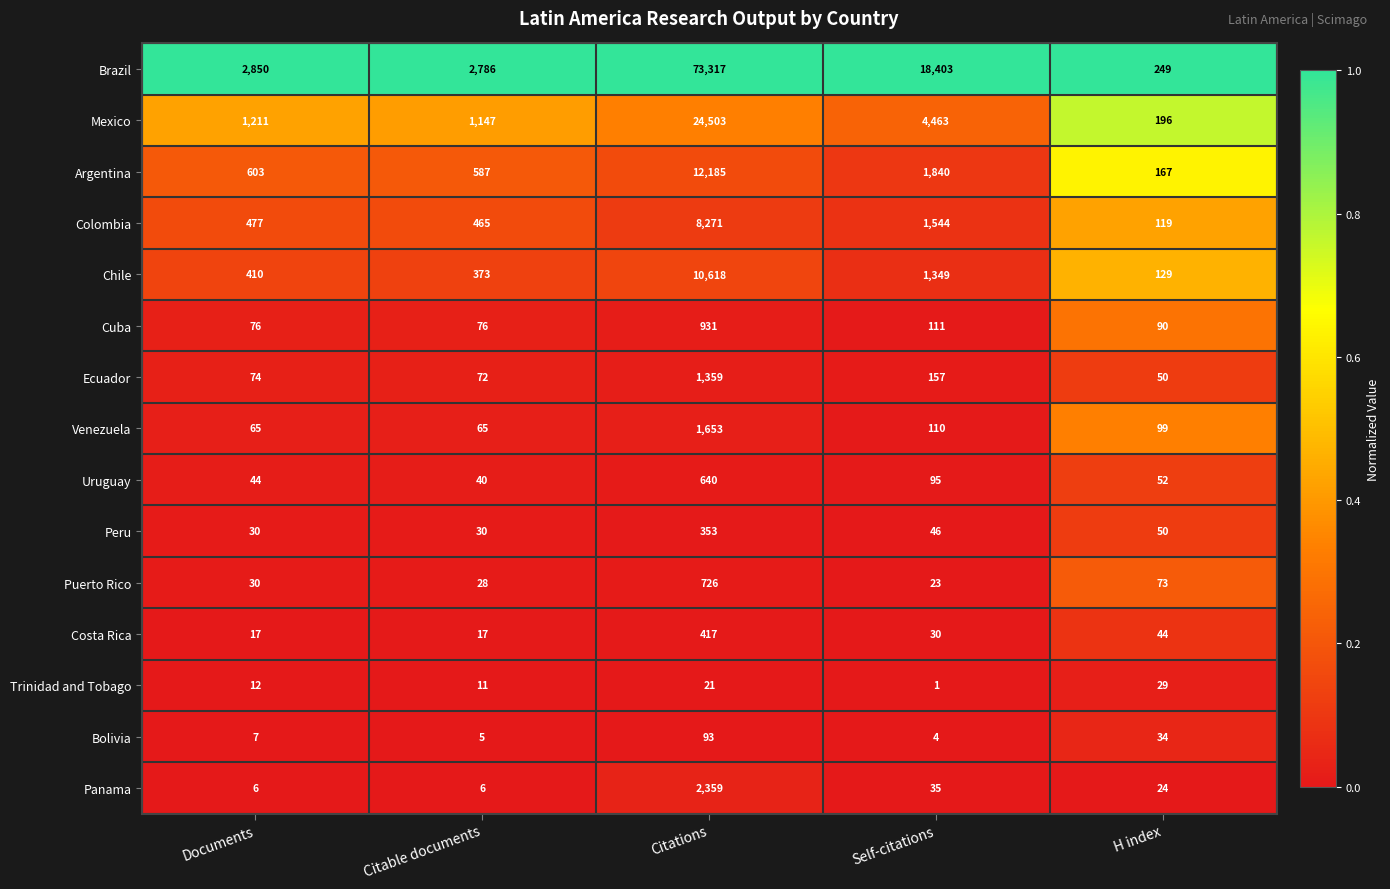

List the series in order of their peak value, lowest first.

Trinidad and Tobago, Bolivia, Peru, Costa Rica, Uruguay, Puerto Rico, Cuba, Ecuador, Venezuela, Panama, Colombia, Chile, Argentina, Mexico, Brazil